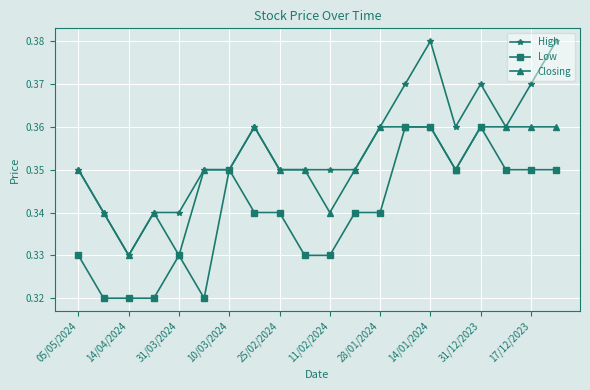

At how many categories does at least one series exceed 0?

20